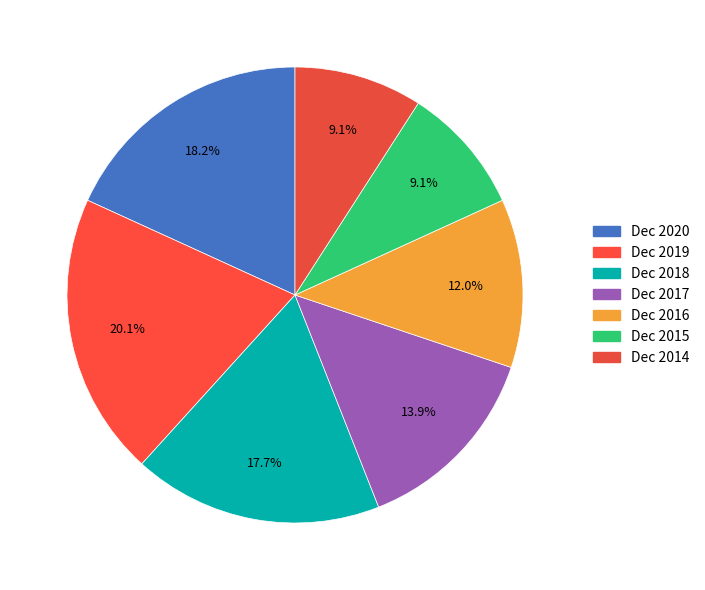

Is it true that Dec 2016 is 1% of the pie?

False